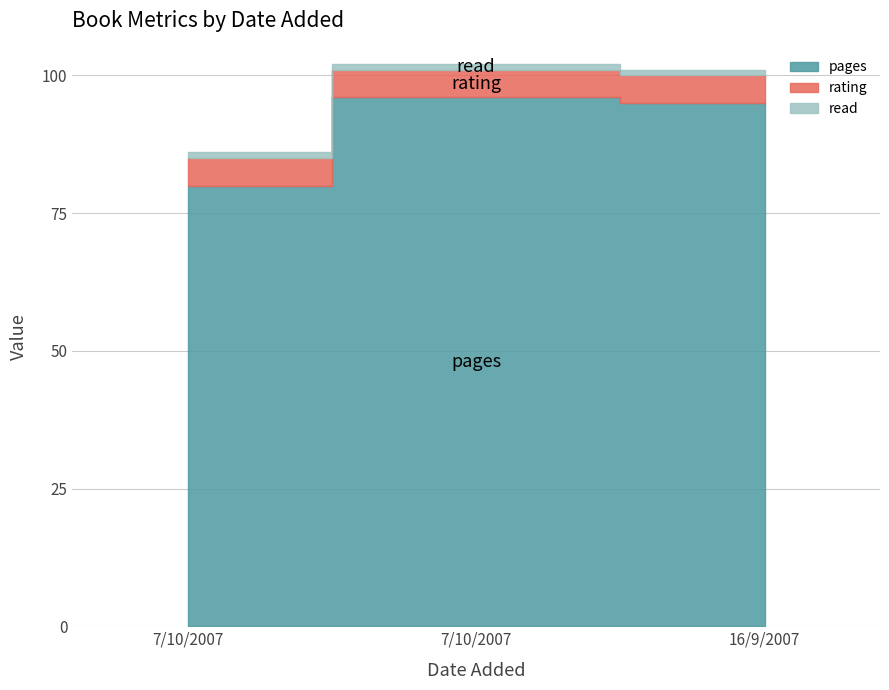

The value of pages at 16/9/2007 is 95. True or false?

True